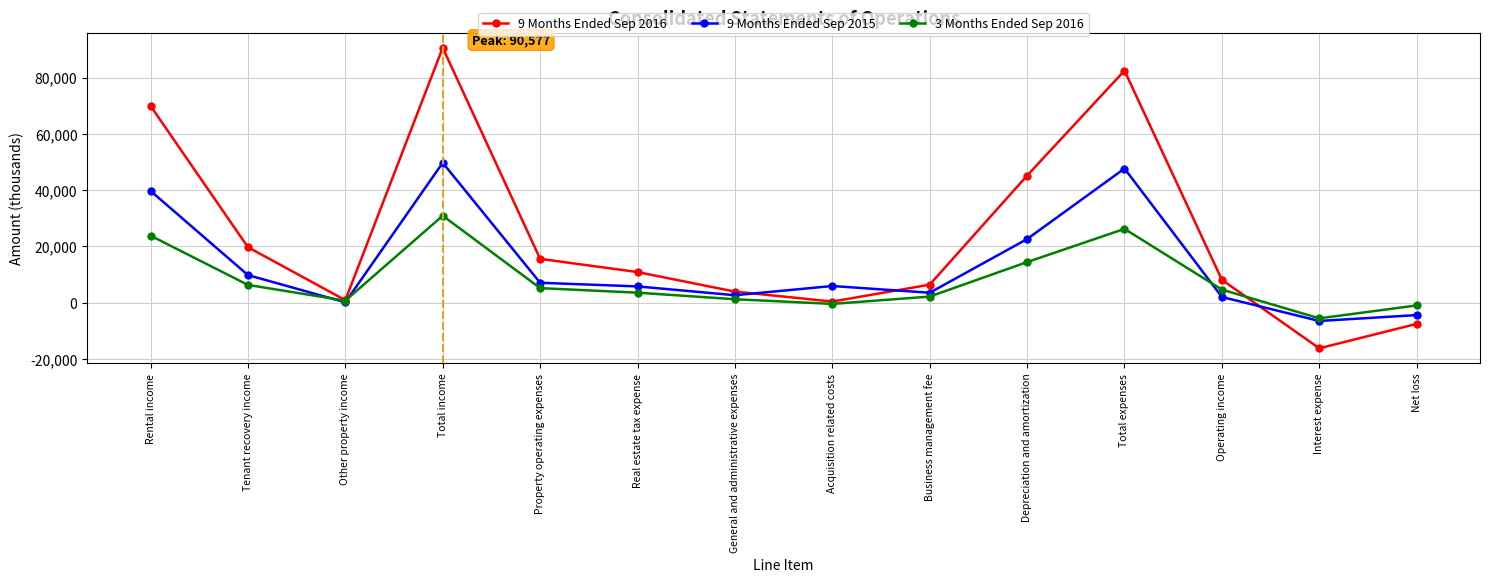

Which category has the lowest value across all series?

Interest expense